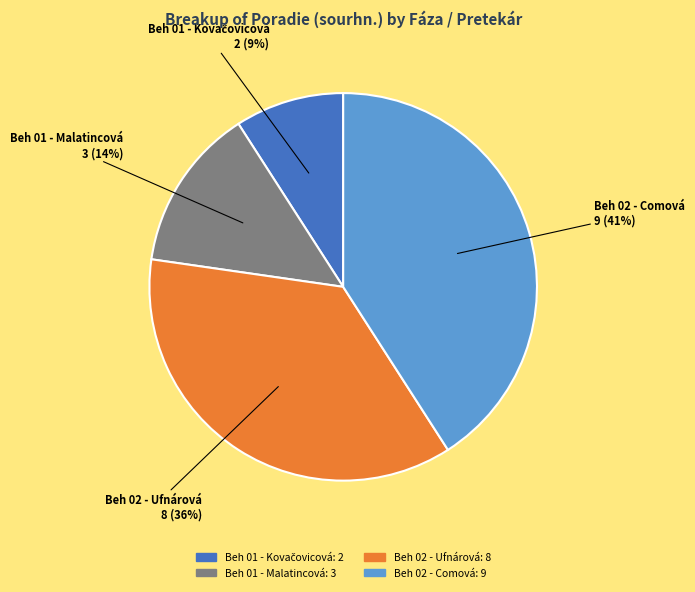

How many slices are in this pie chart?

4